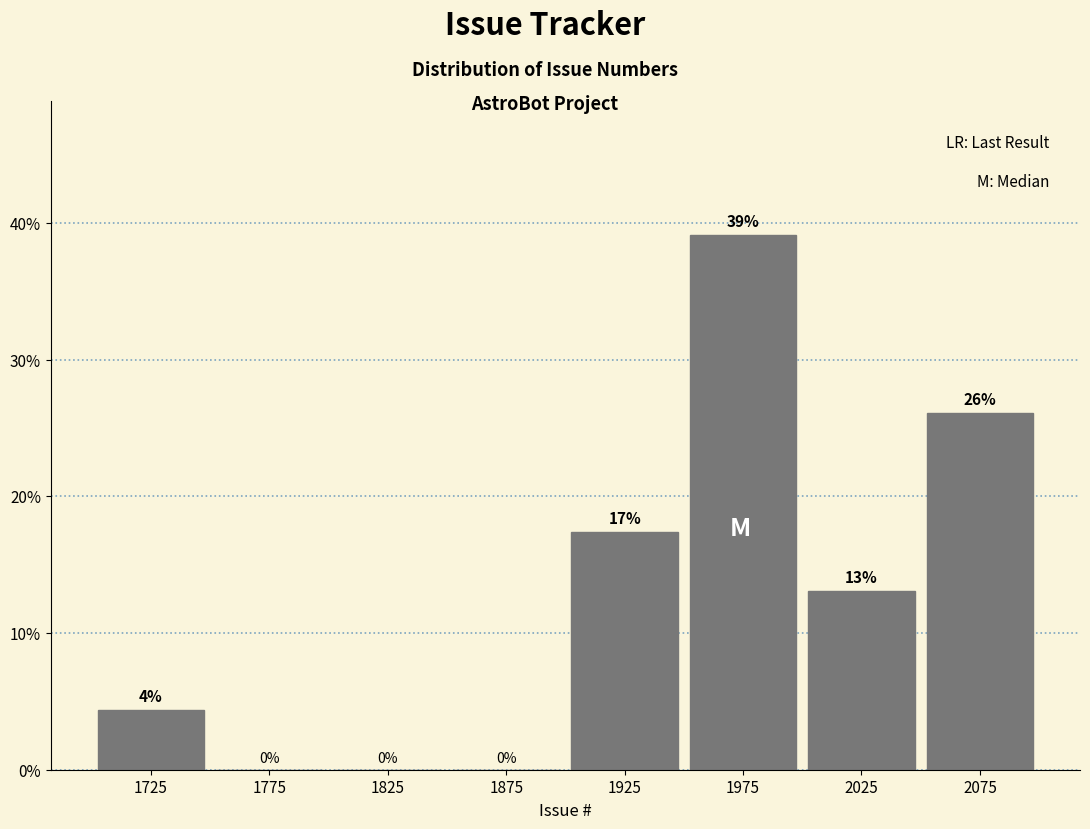

Over which range of the x-axis is the bar tallest?

1950 to 2000